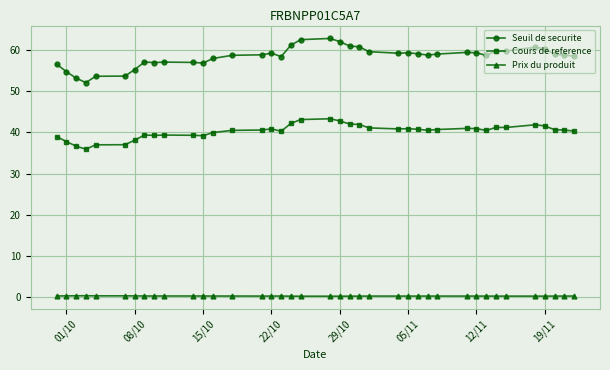

What is the average value of the Cours de reference series?

40.2